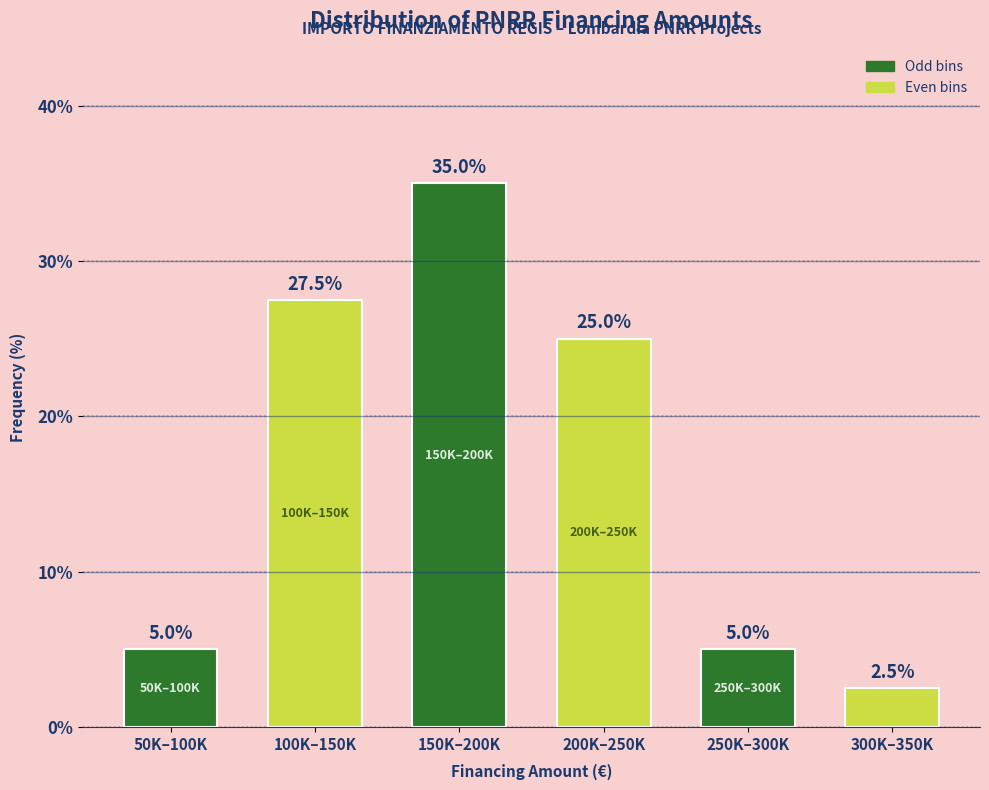

Reading right to left, list all the values displayed in this chart.

300K–350K=2.5	250K–300K=5.0	200K–250K=25.0	150K–200K=35.0	100K–150K=27.5	50K–100K=5.0